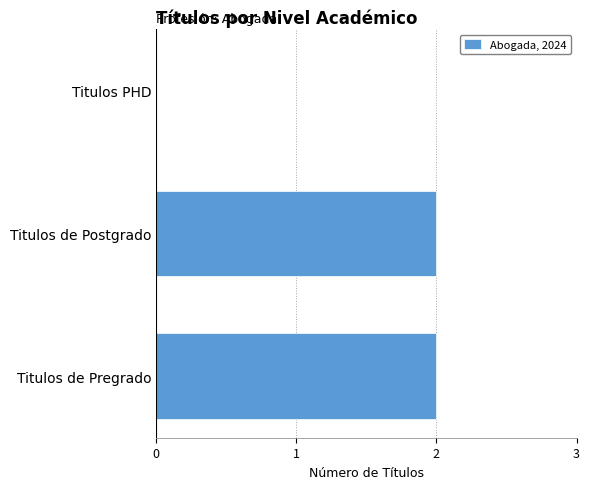

The value at Titulos de Postgrado is 2. True or false?

True